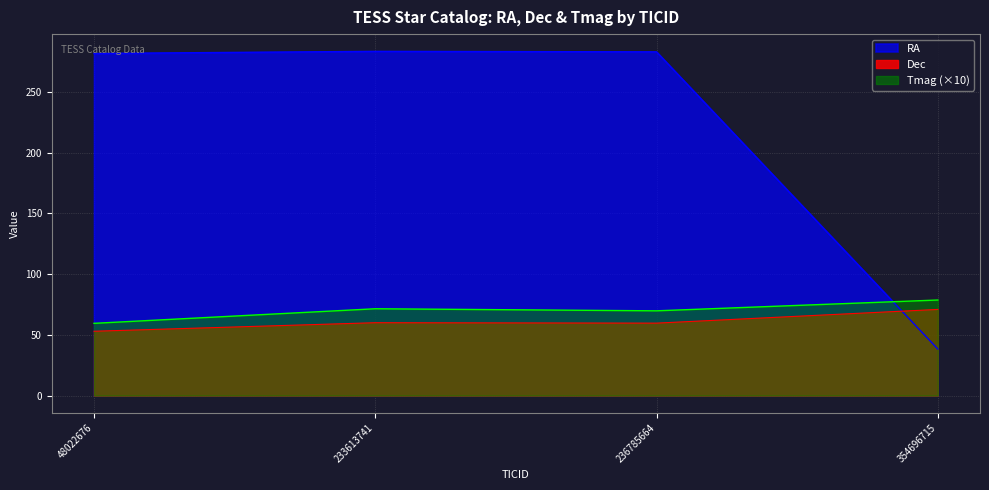

At which category does the chart reach its minimum across all series?

354696715